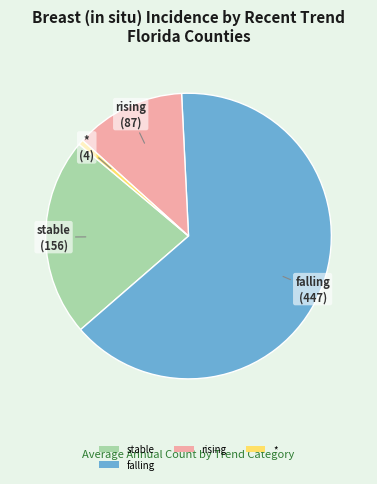

Between rising and falling, which is larger?

falling